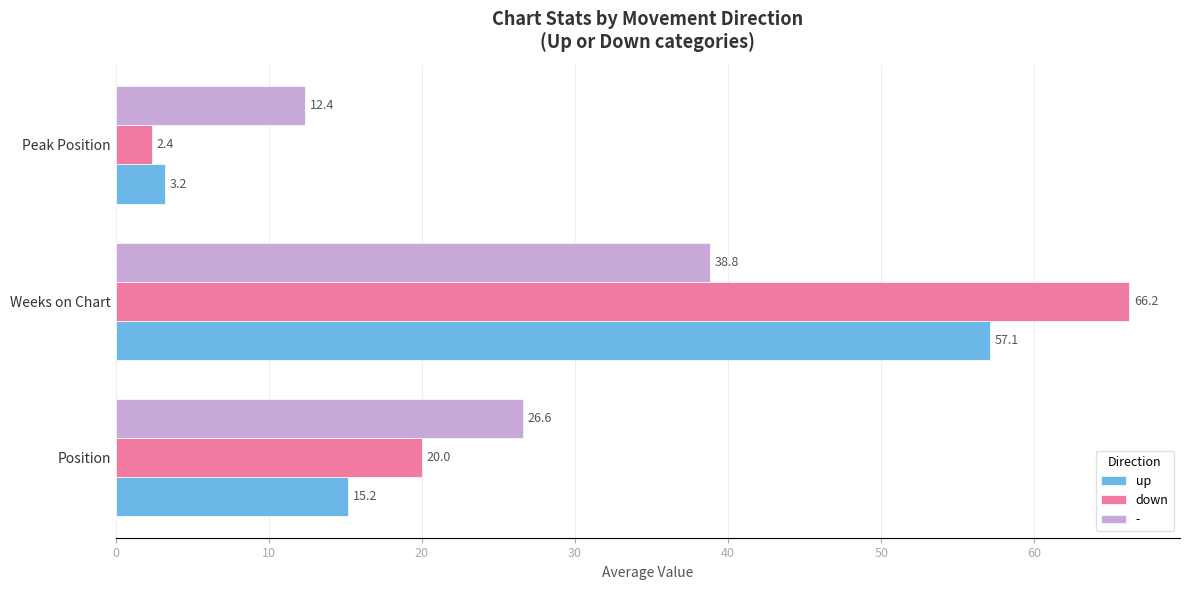

Which series has the widest spread of values?

down